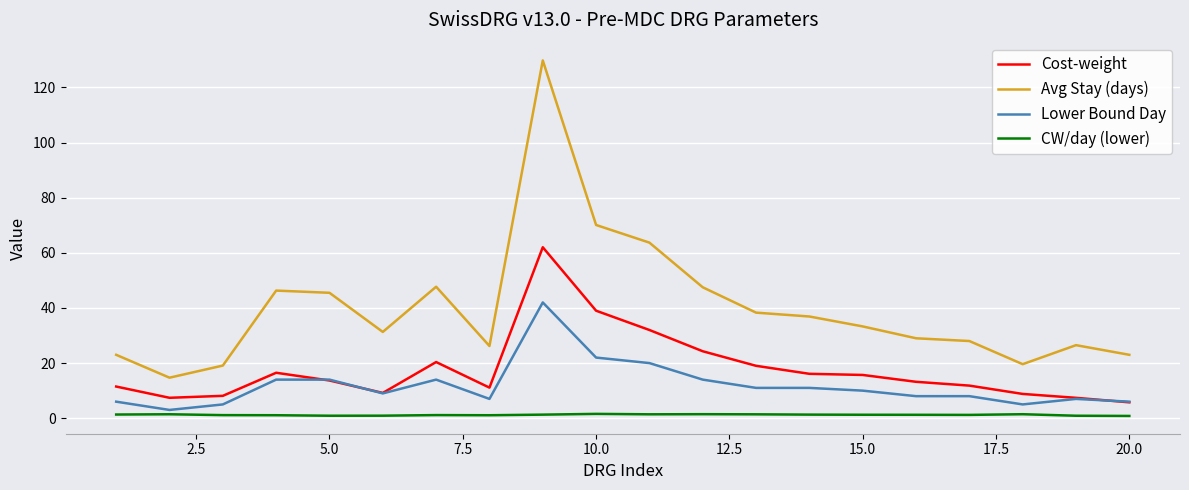

Which series has the largest total across all categories?

Avg Stay (days)